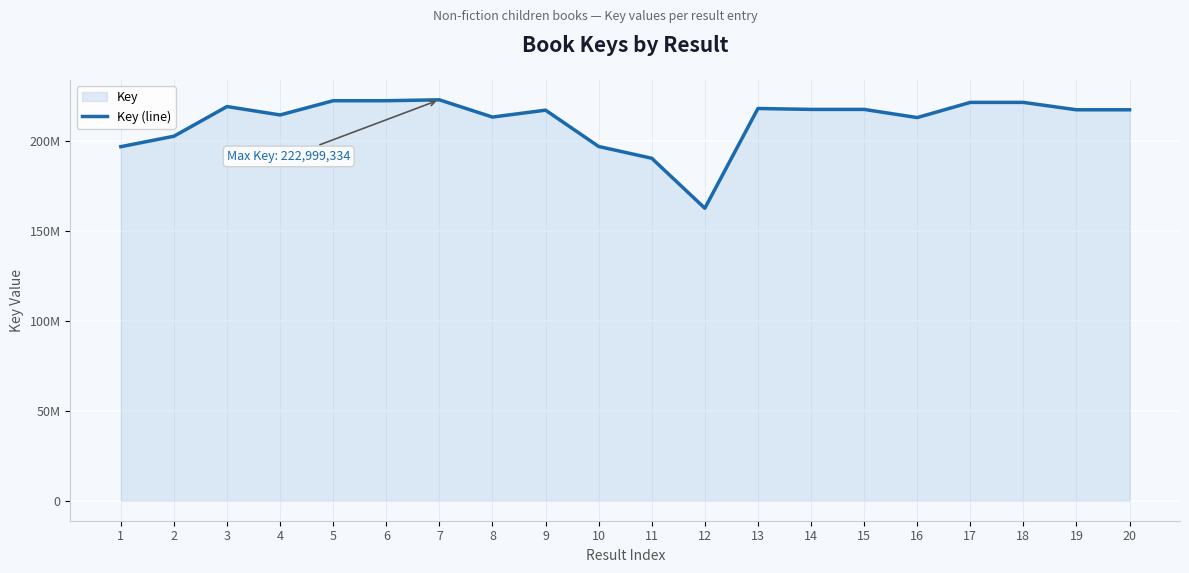

What is the value of the 6th point from the left?

222495863